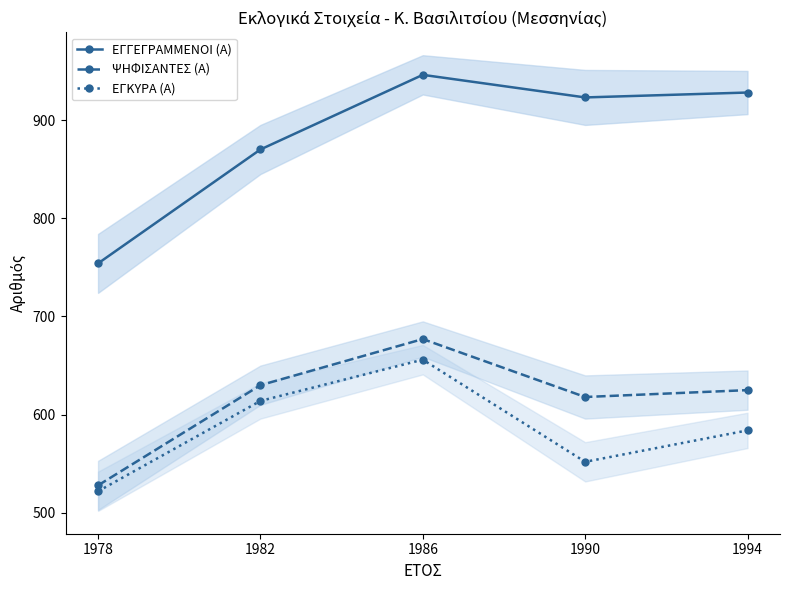

What is the total value across all series at 1990?

2093